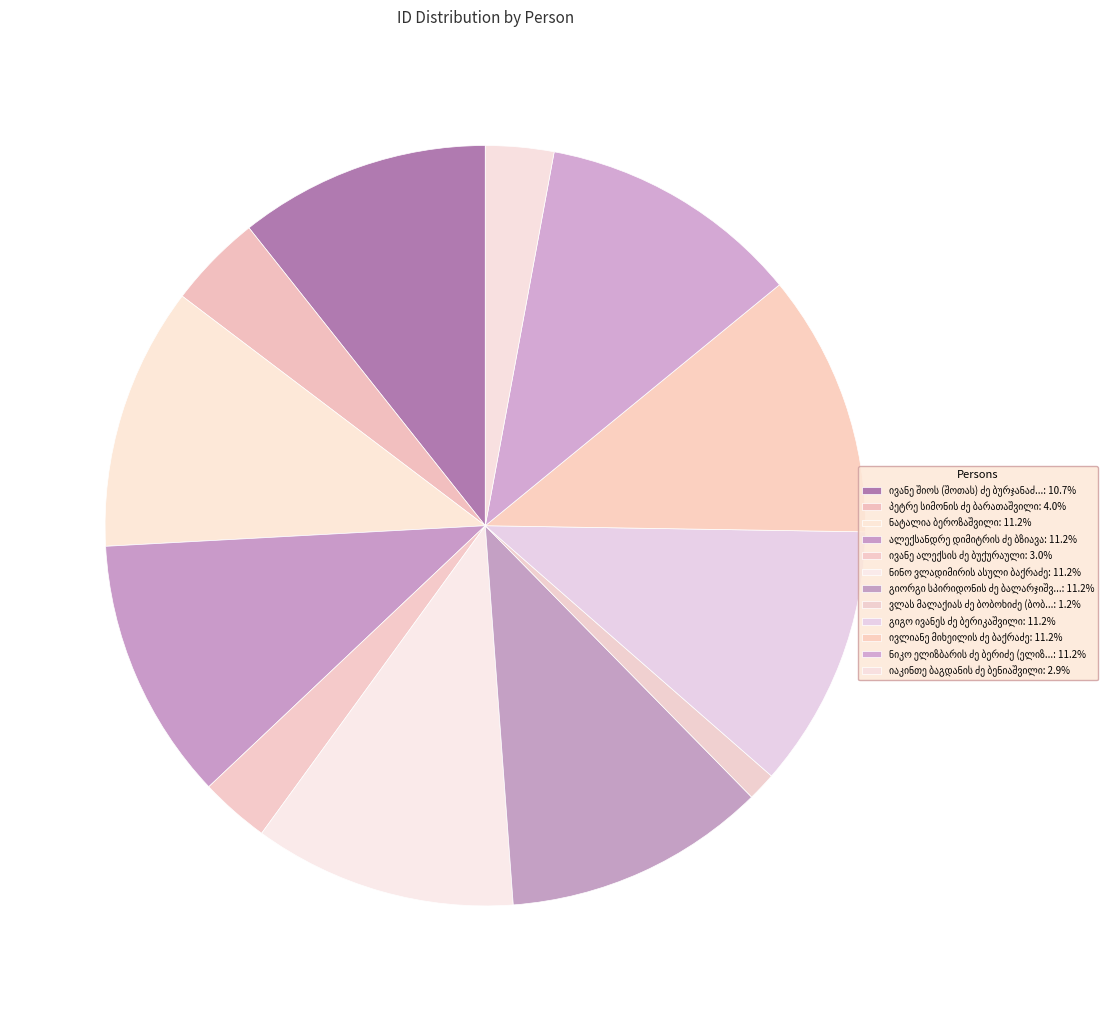

True or false: ივანე ალექსის ძე ბუქურაული accounts for 1% of the total.

False